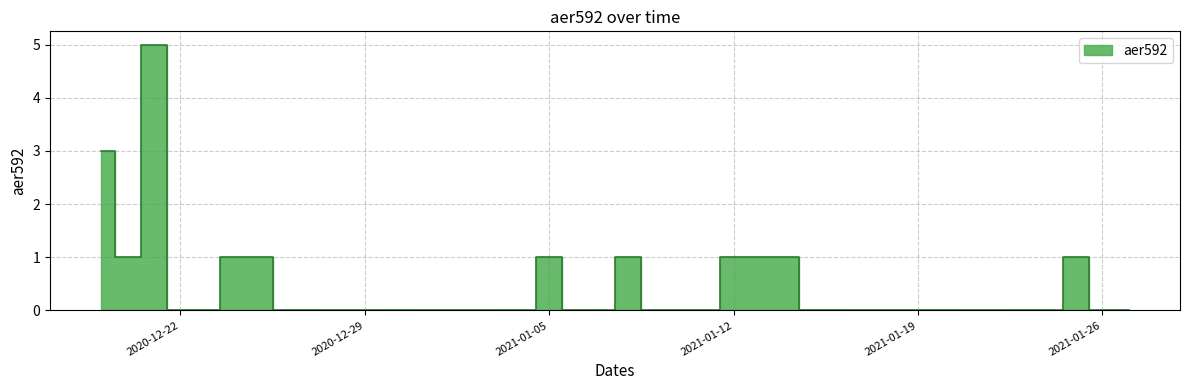

Reading right to left, extract all data points from this chart.

0	0	1	0	0	0	0	0	0	0	0	0	0	1	1	1	0	0	0	1	0	0	1	0	0	0	0	0	0	0	0	0	0	1	1	0	0	5	1	3